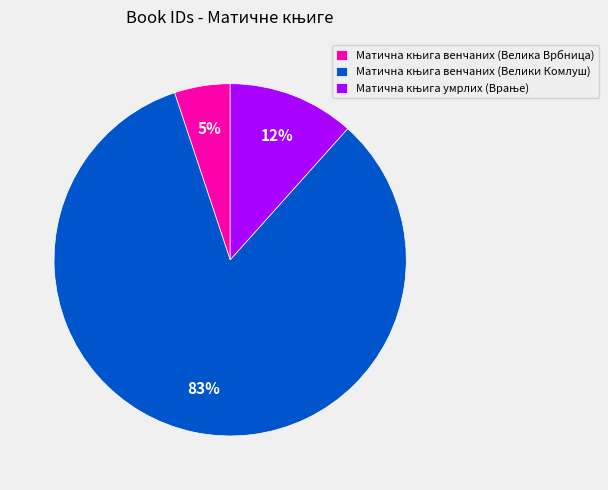

To the nearest percent, what is the difference between the largest and smallest slice percentages?

78%